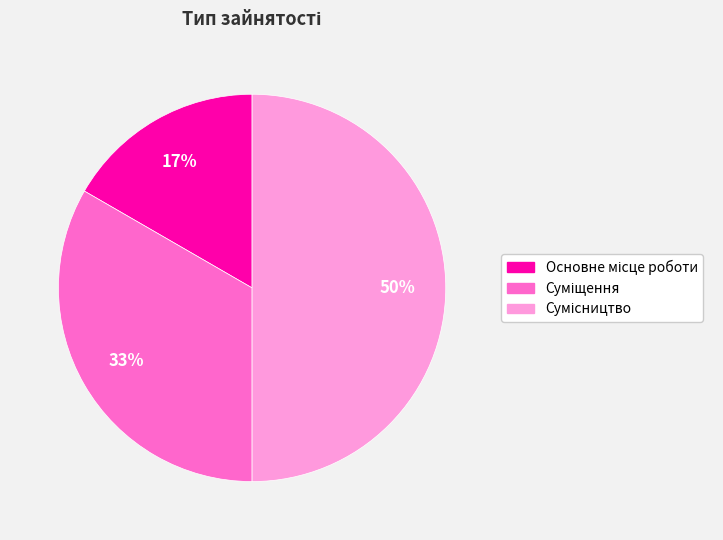

To the nearest percent, what is the average slice percentage?

33%